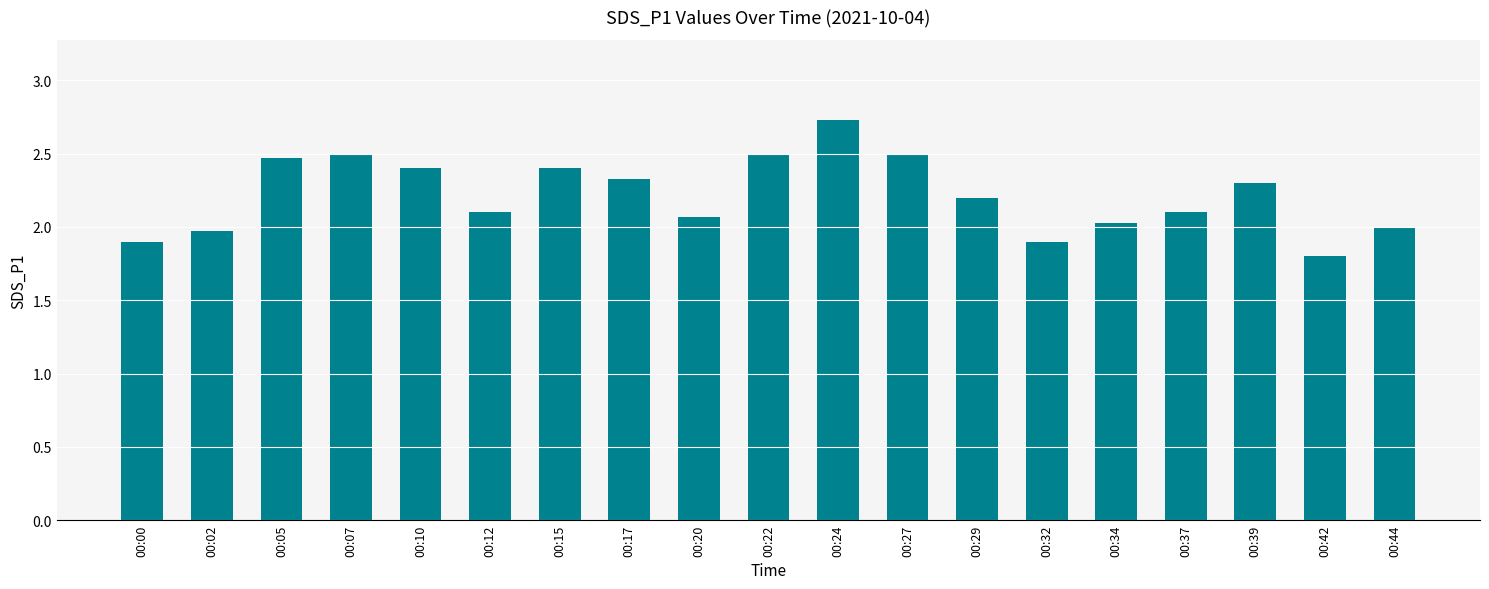

Which has a higher value, 00:44 or 00:17?

00:17